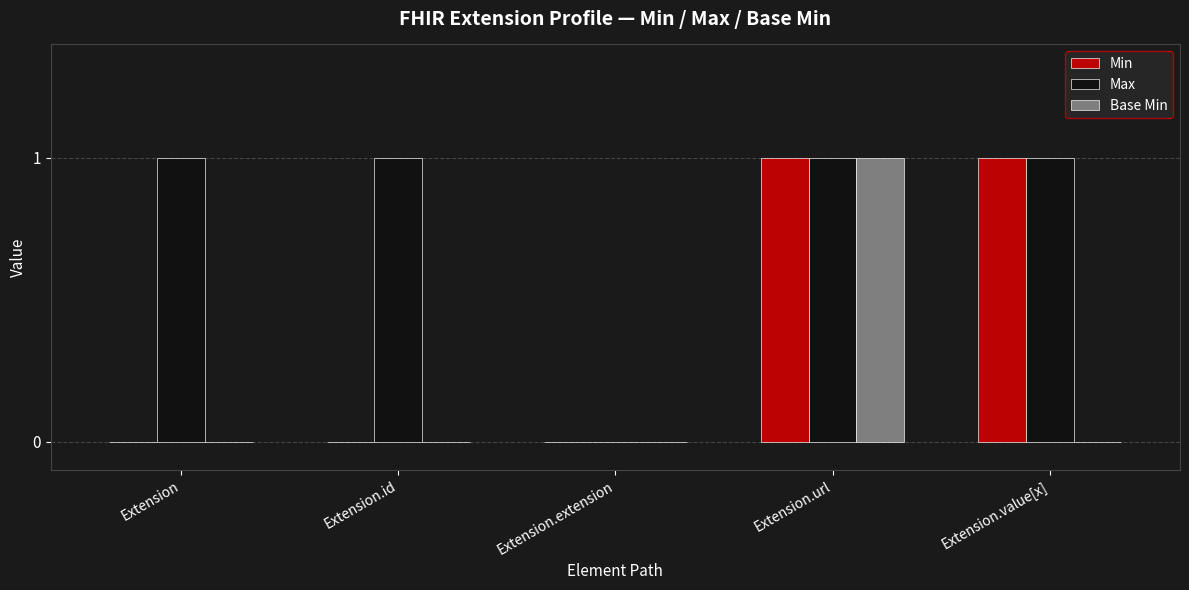

At which category is the sum across all series the highest?

Extension.url